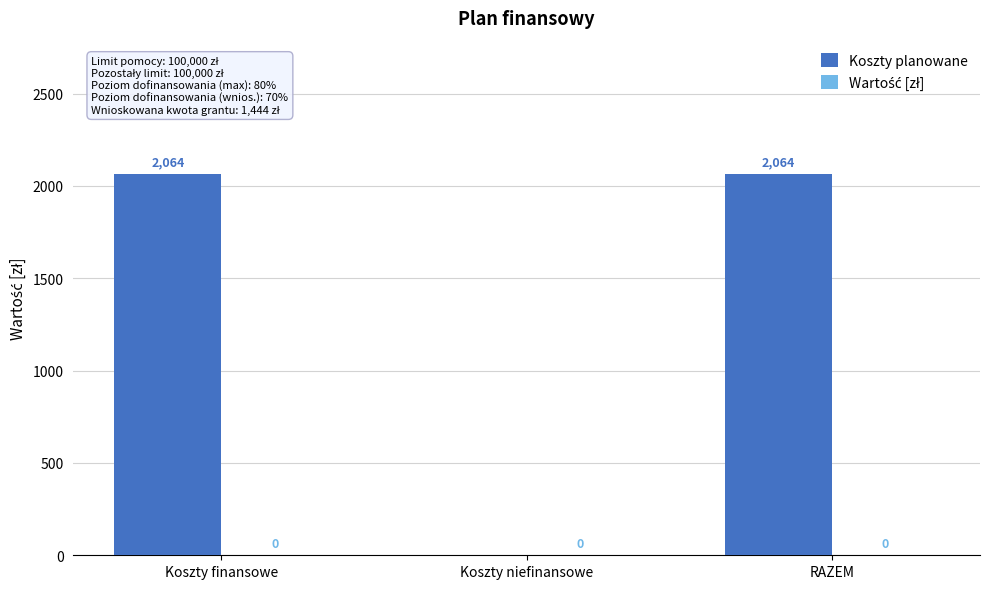

Between RAZEM and Koszty niefinansowe, which is larger?

RAZEM